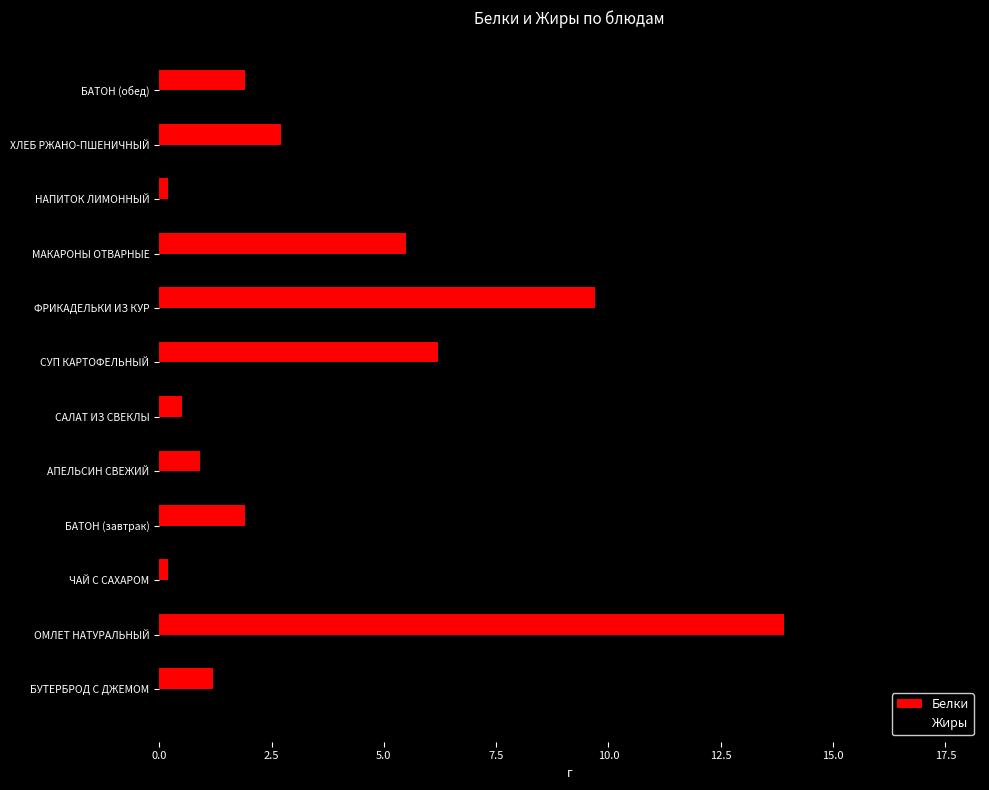

Is the value of Жиры at ФРИКАДЕЛЬКИ ИЗ КУР greater than the value of Белки at МАКАРОНЫ ОТВАРНЫЕ?

Yes